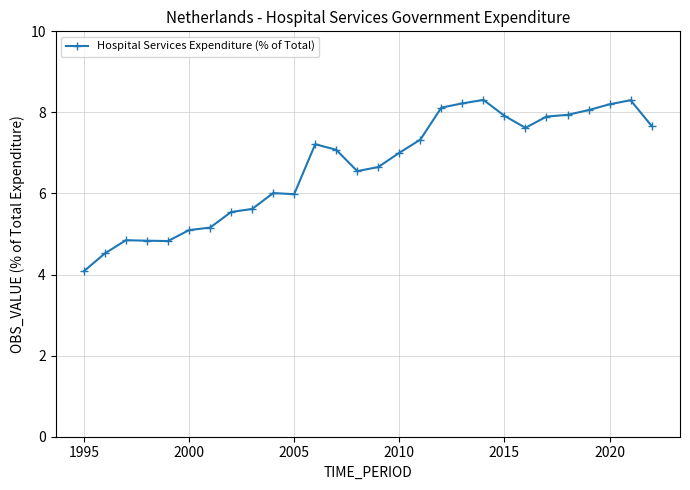

Does the chart display data point markers on the line(s)?

Yes